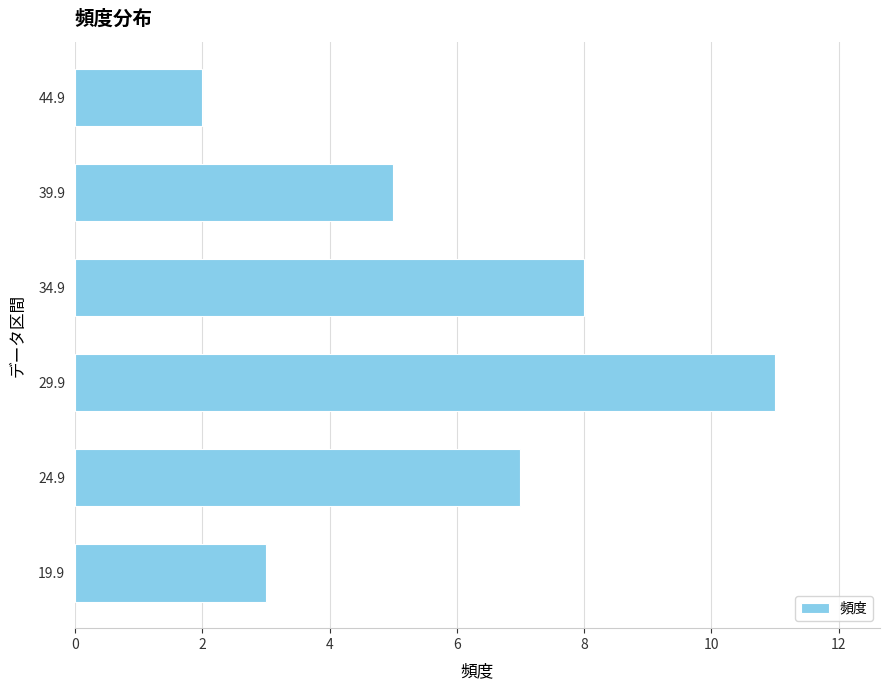

The chart shows a value of 2 at 44.9. True or false?

True